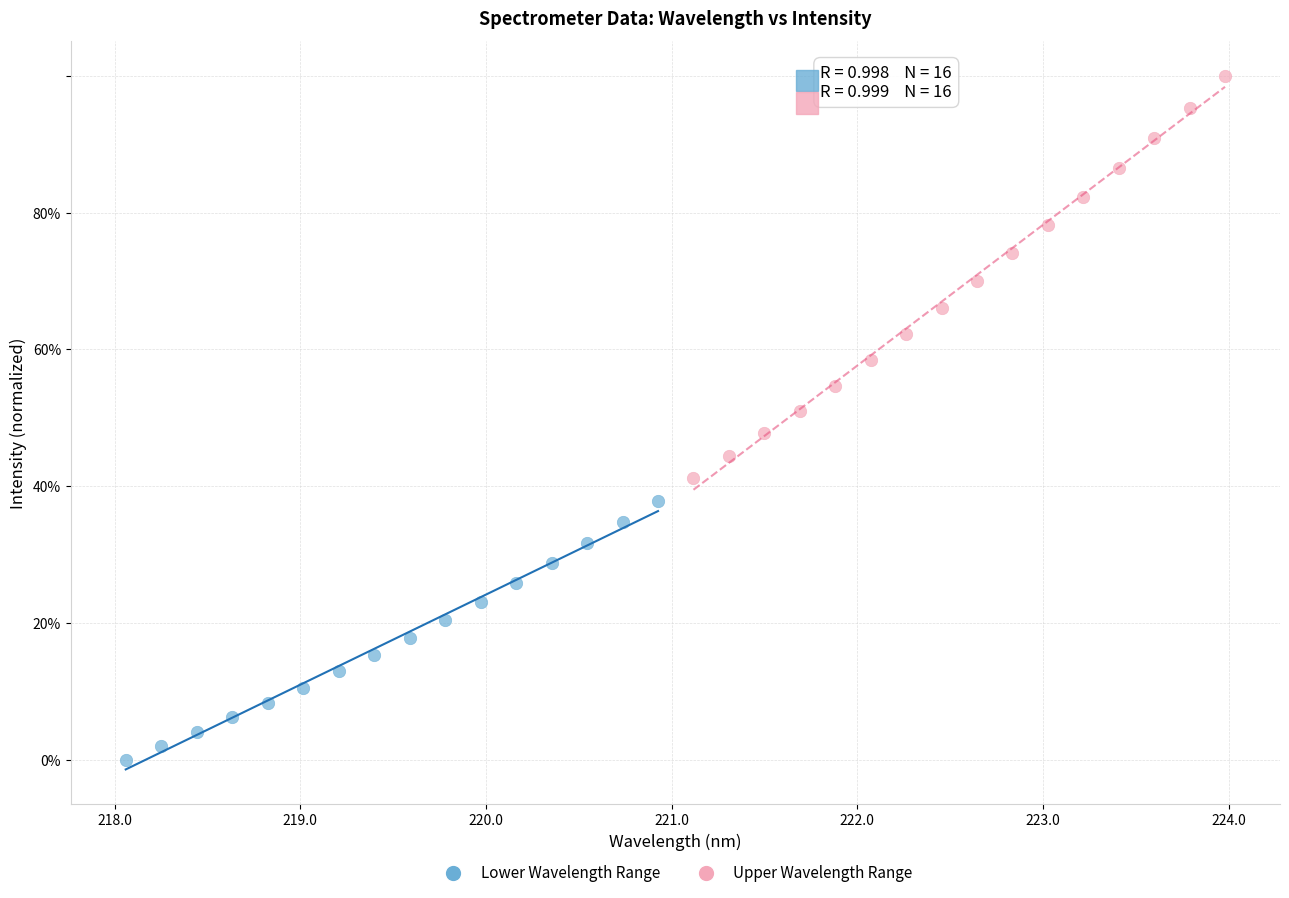

Which series contains the highest Y value?

Upper Wavelength Range